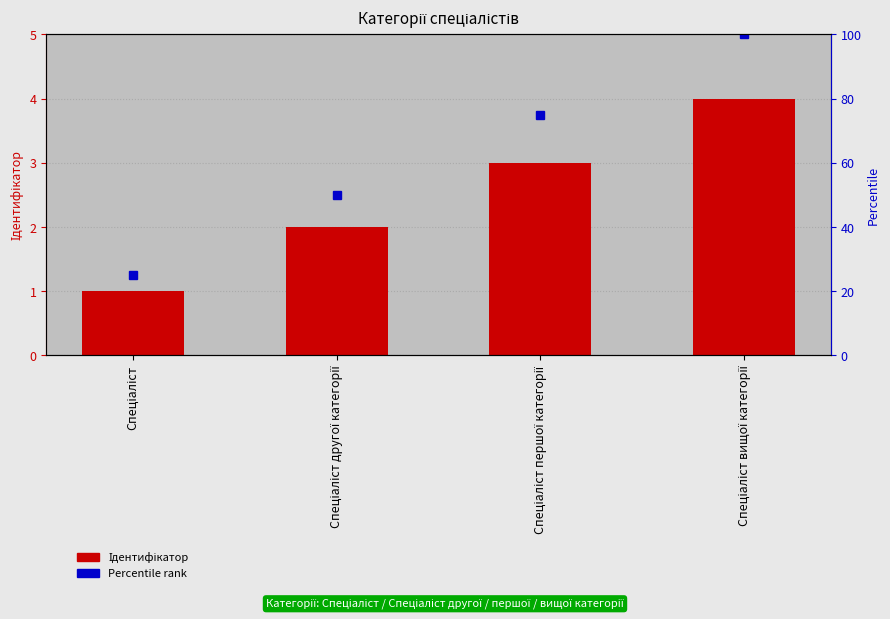

Rank the series by their maximum value, from highest to lowest.

Percentile rank, Ідентифікатор